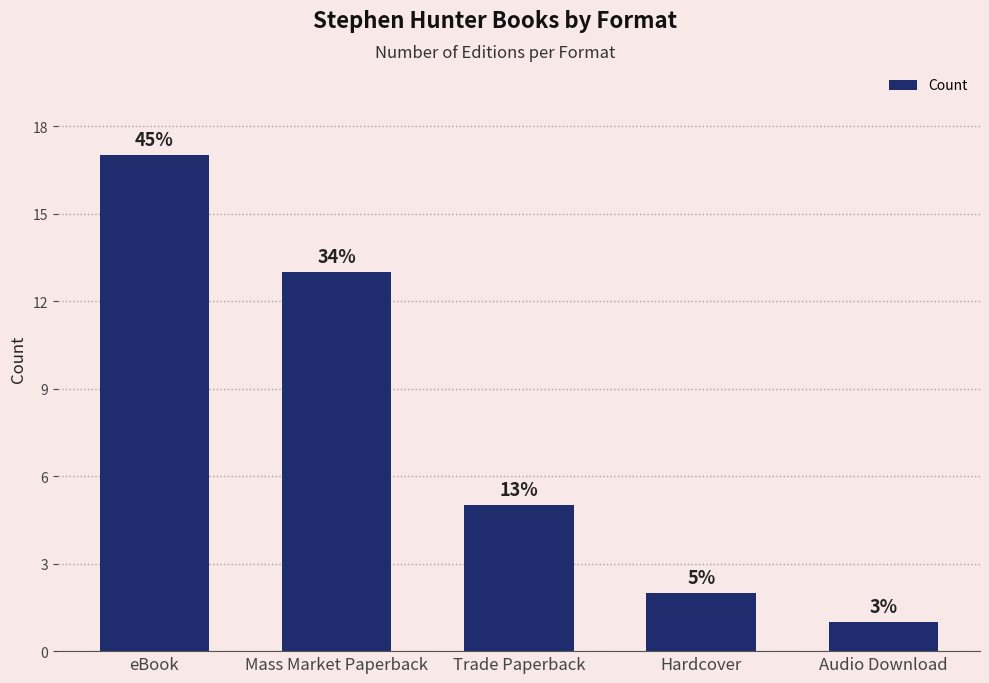

What is the label of the 4th bar from the right?

Mass Market Paperback